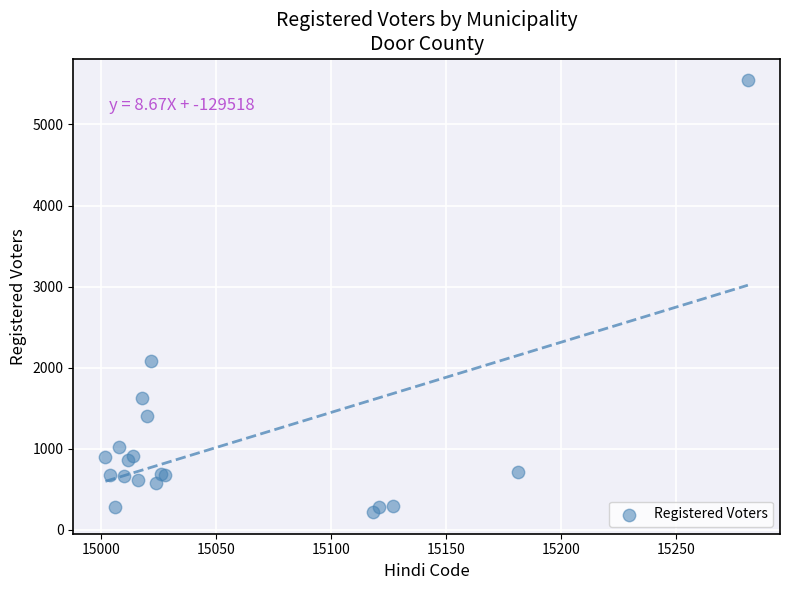

What Y value in the scatter plot is closest to 2882?

2086